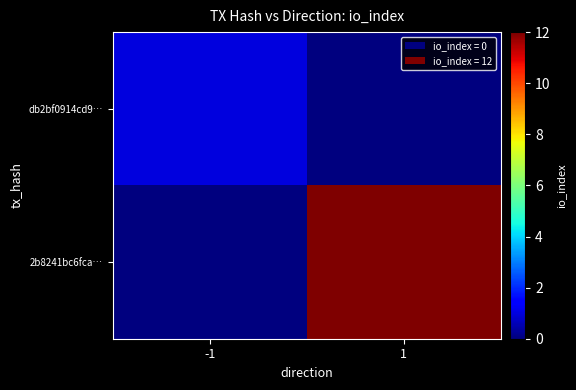

At which category is the sum across all series the highest?

1